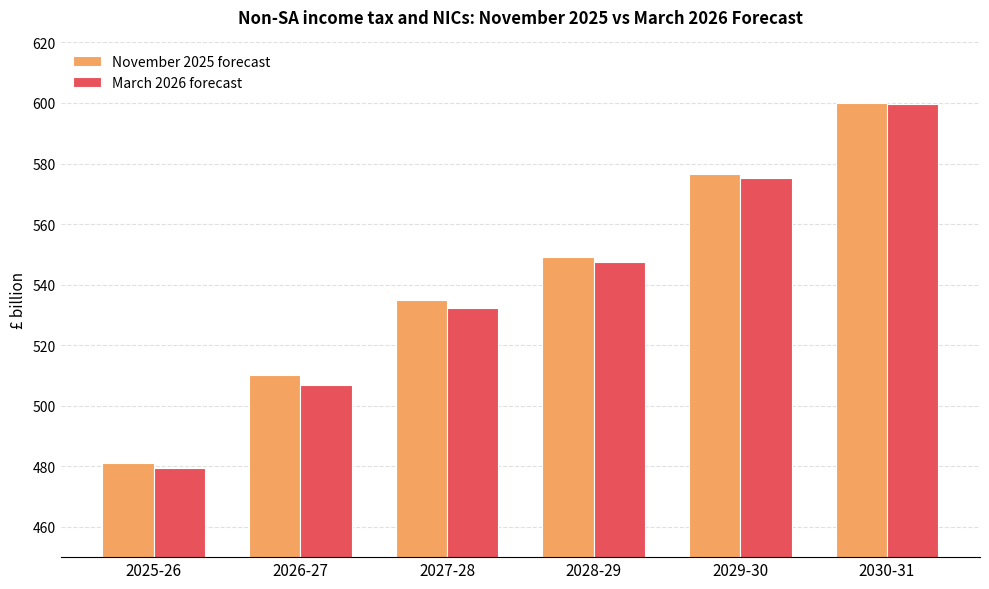

Is the value of November 2025 forecast at 2026-27 greater than the value of March 2026 forecast at 2027-28?

No